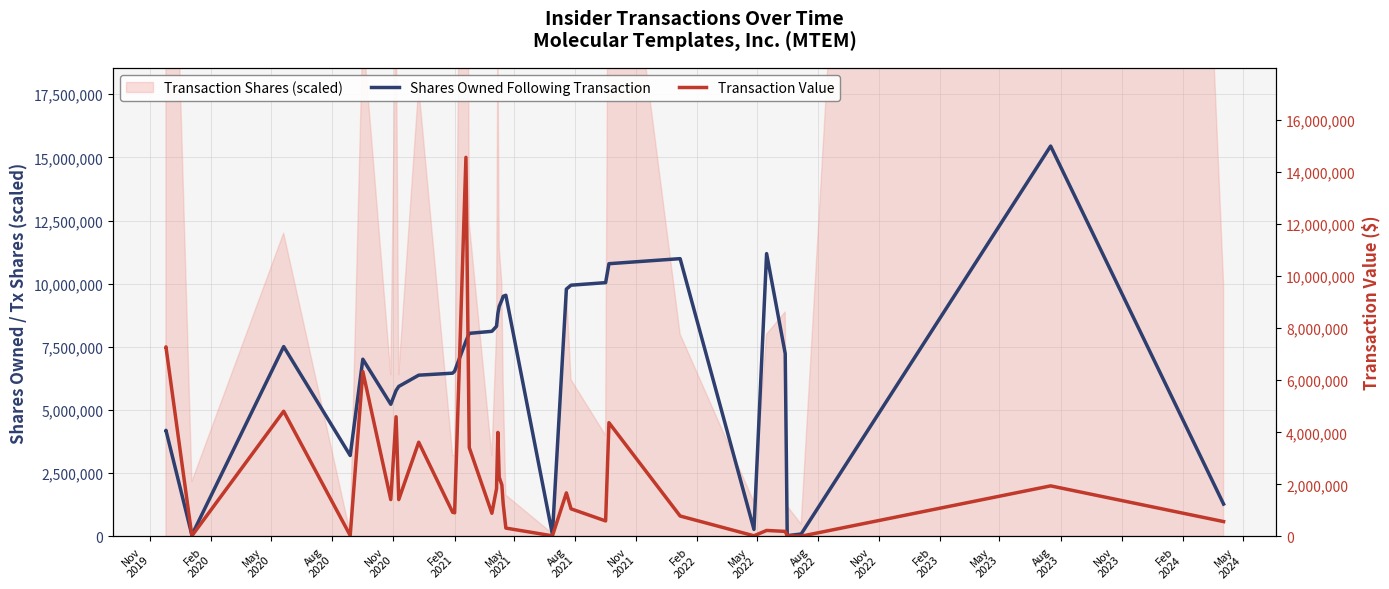

What is the maximum value for Shares Owned Following Transaction?

15447322